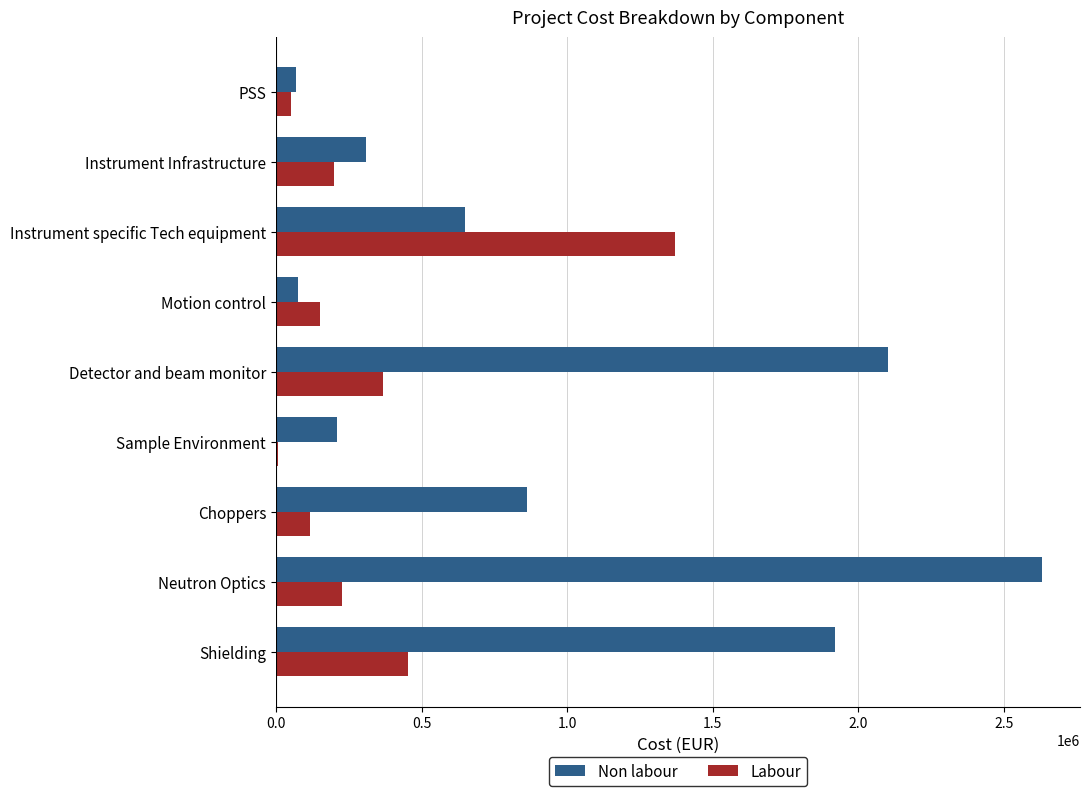

Which series has the largest total across all categories?

Non labour